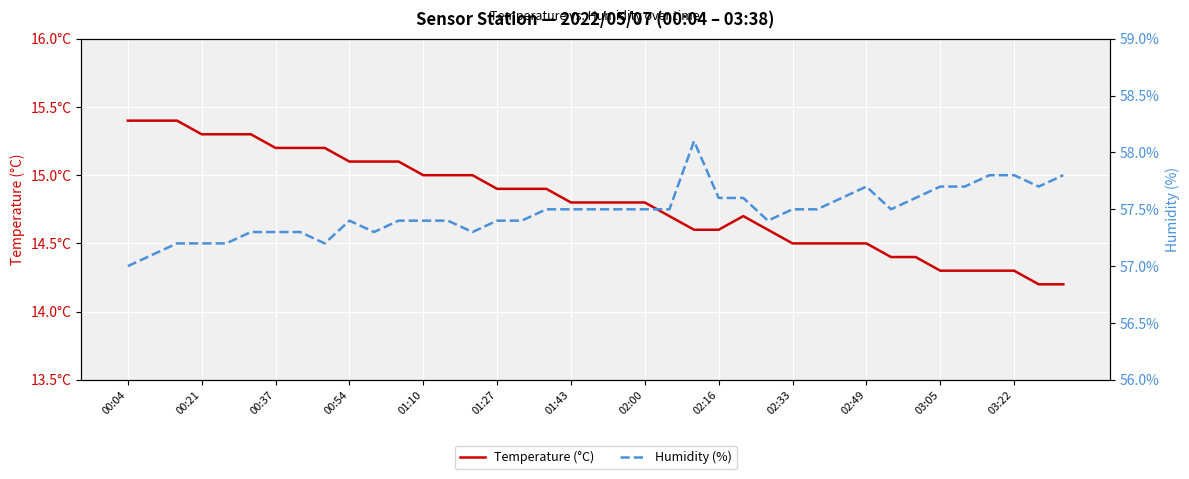

Rank the series by their maximum value, from lowest to highest.

Temperature (°C), Humidity (%)